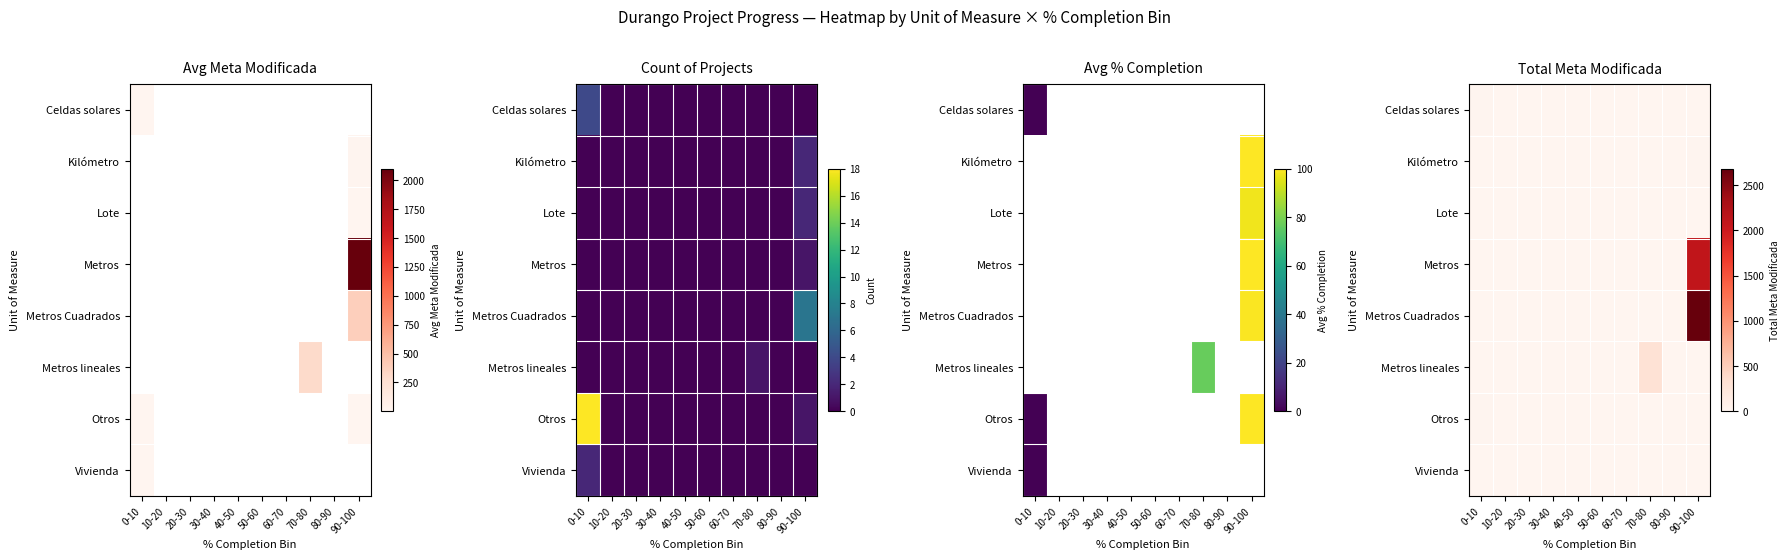

At which label is Kilómetro closest to 10?

0-10